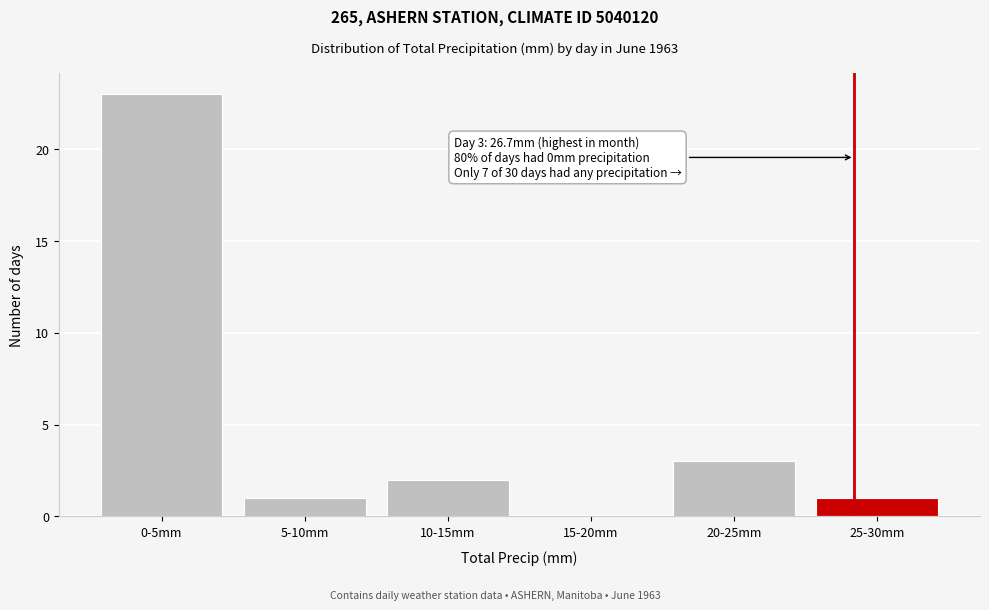

Reading left to right, list all the values displayed in this chart.

0-5mm=23	5-10mm=1	10-15mm=2	15-20mm=0	20-25mm=3	25-30mm=1